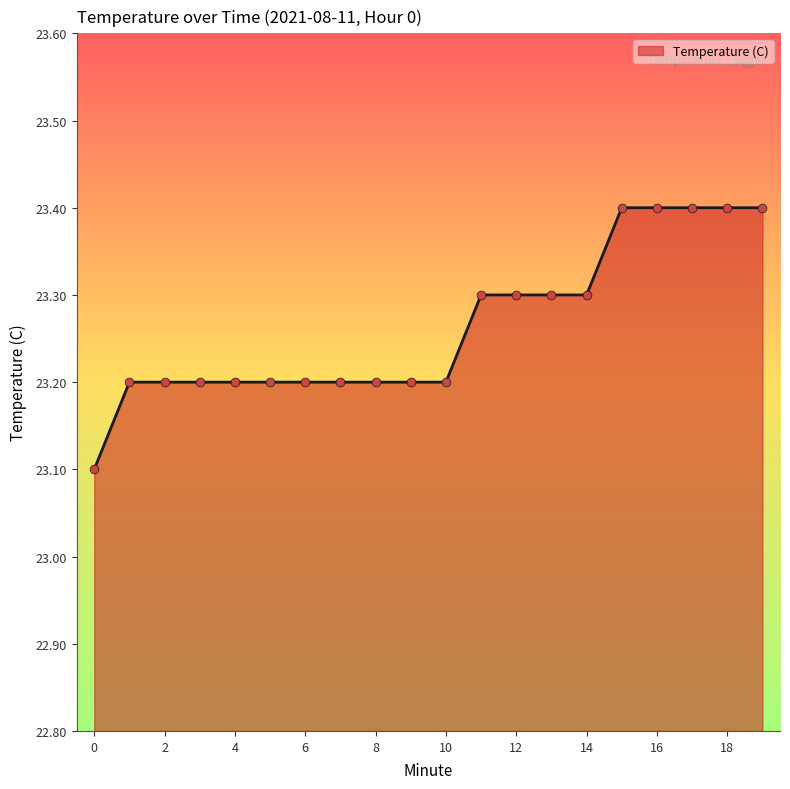

What is the difference between the maximum and minimum values?

0.3